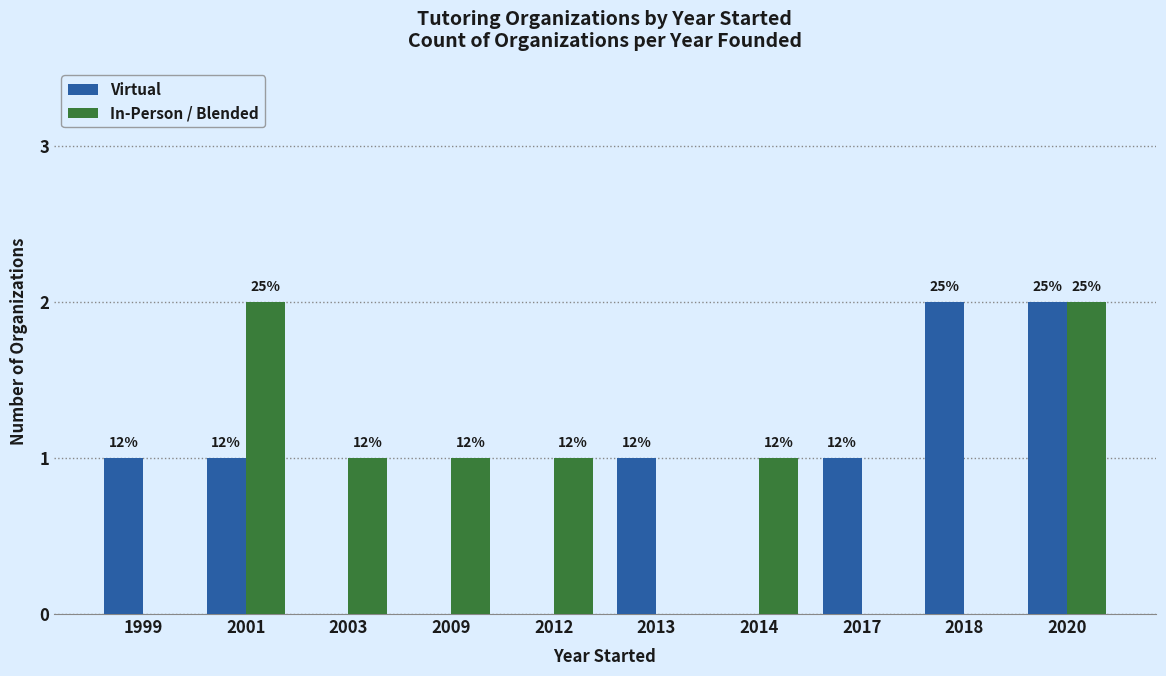

How many groups of bars are there?

10